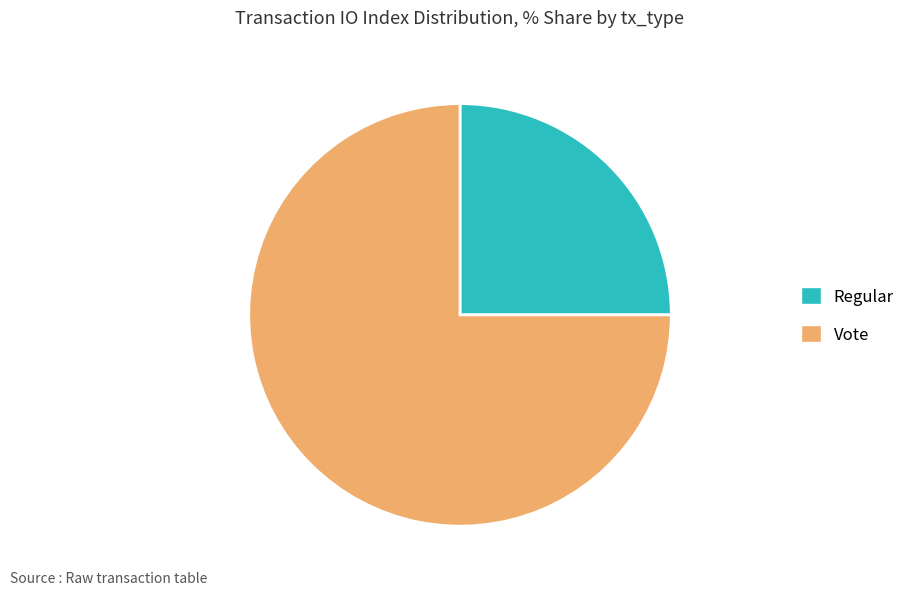

True or false: Vote accounts for 75% of the total.

True